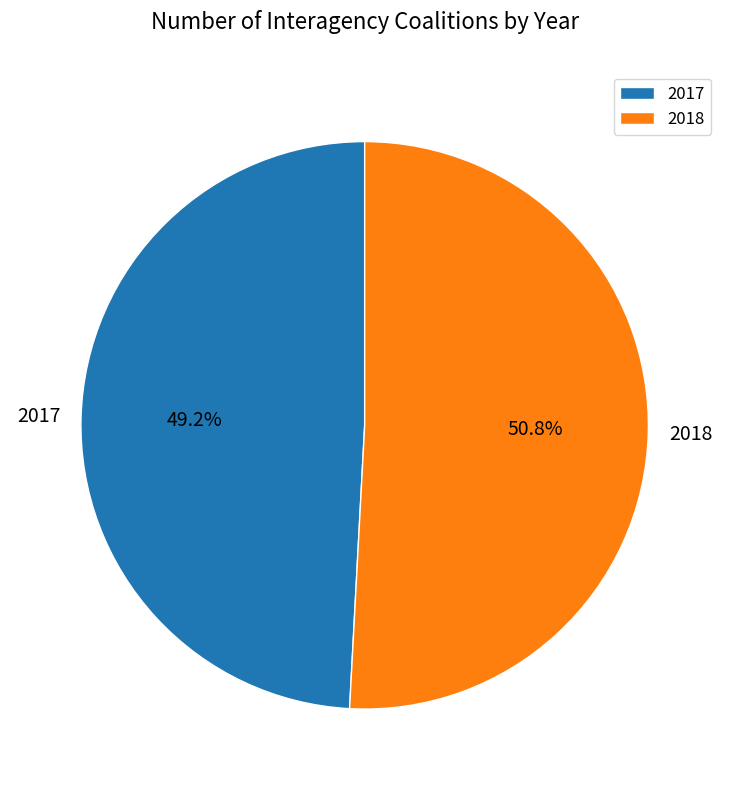

Which category accounts for the majority?

2018